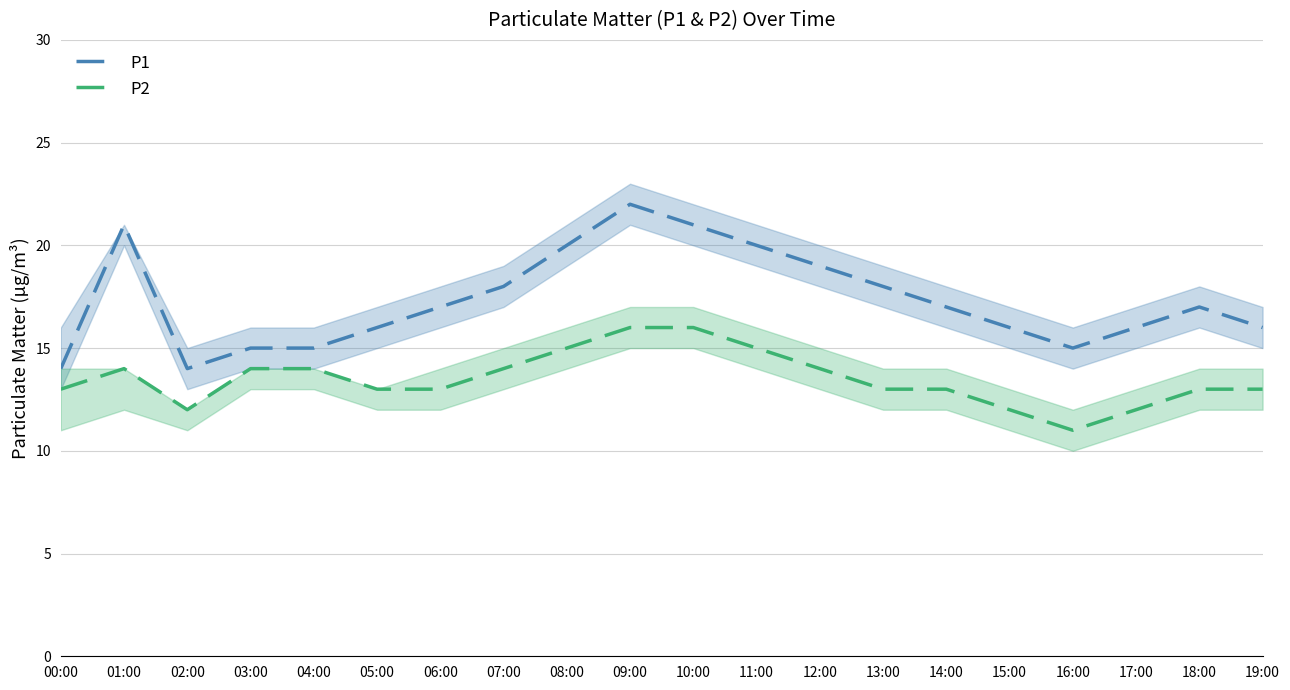

What position from the right is 12:00?

8